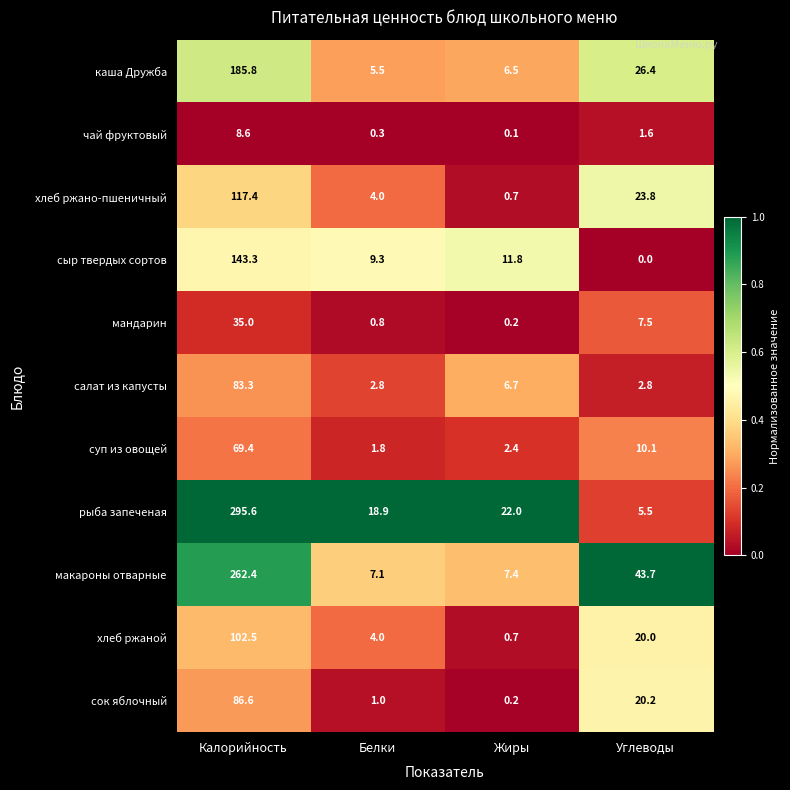

The суп из овощей series shows 2.4 at Жиры. True or false?

True